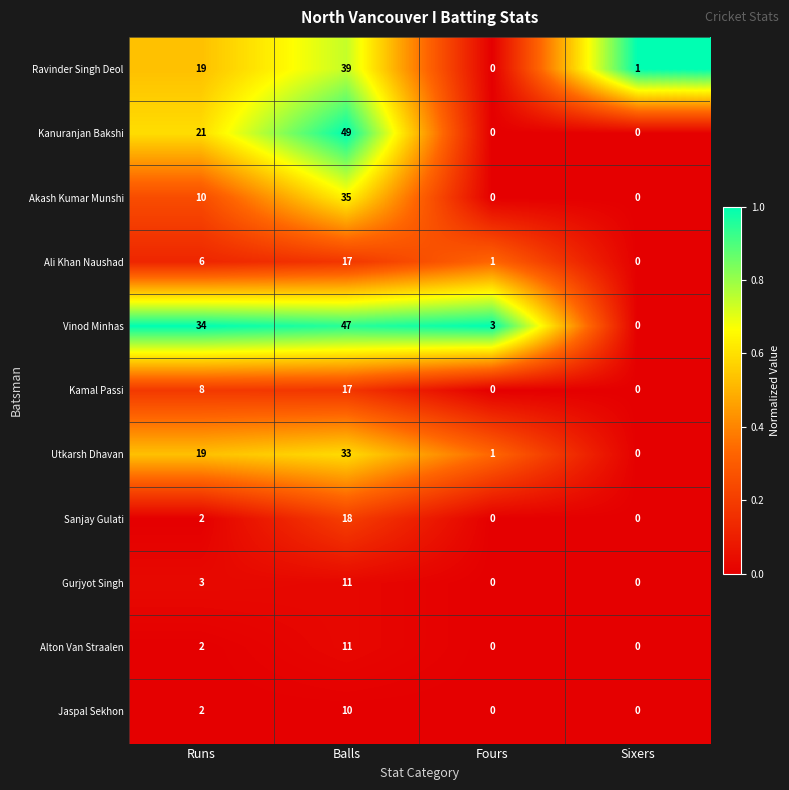

What is the spread (max minus min) of values at Sixers?

1